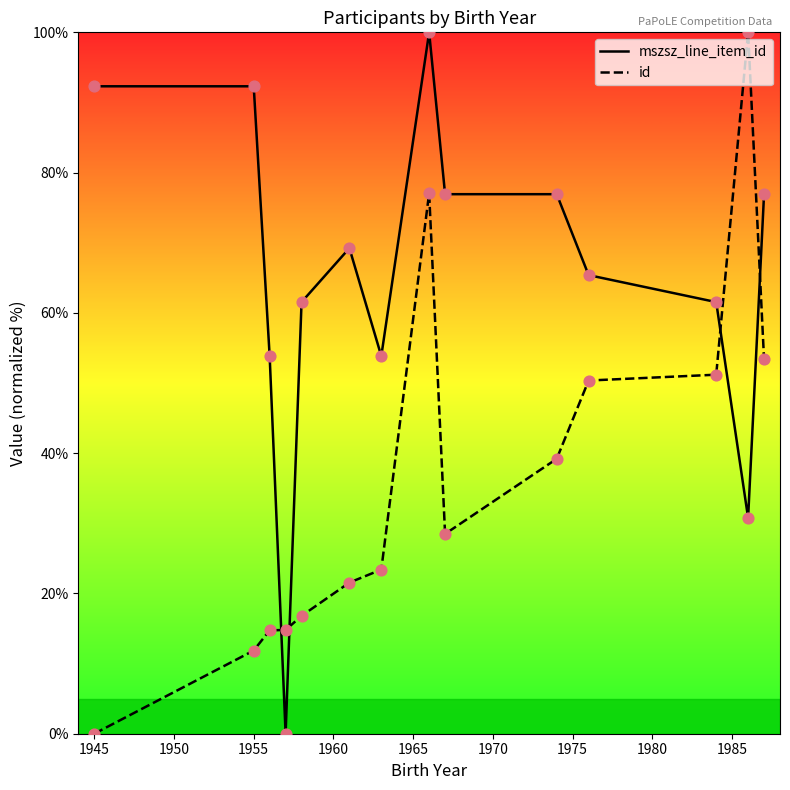

Is the value of mszsz_line_item_id at 1980 greater than the value of id at 1980?

Yes